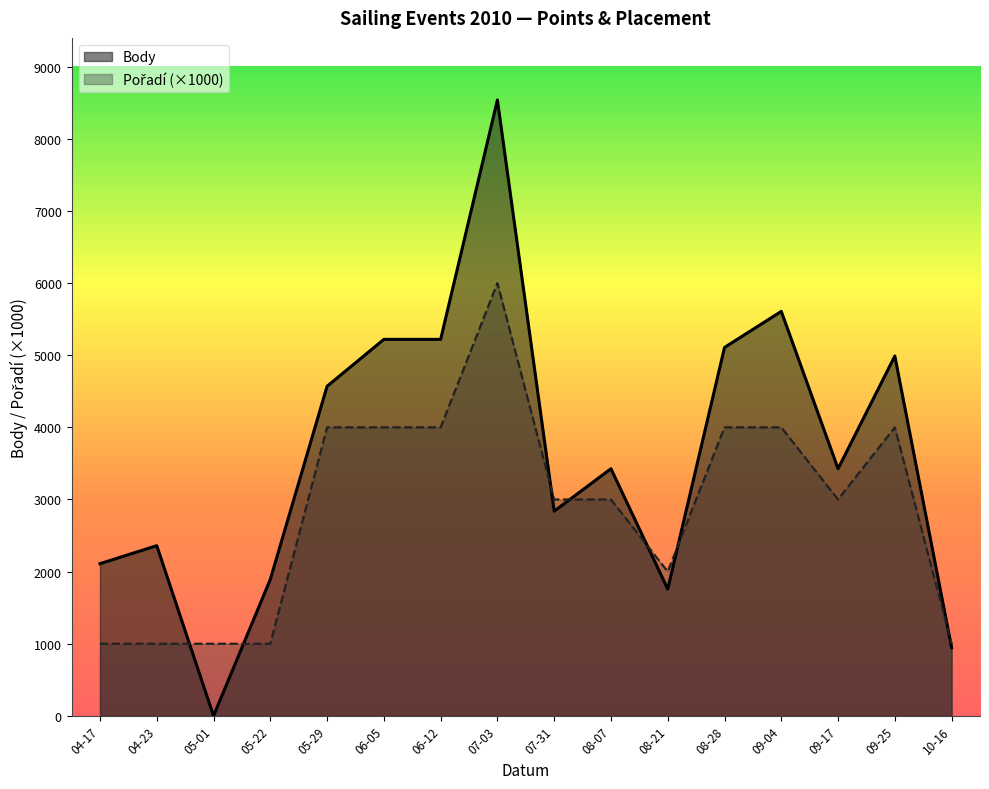

At which label does Body first exceed 3427?

05-29